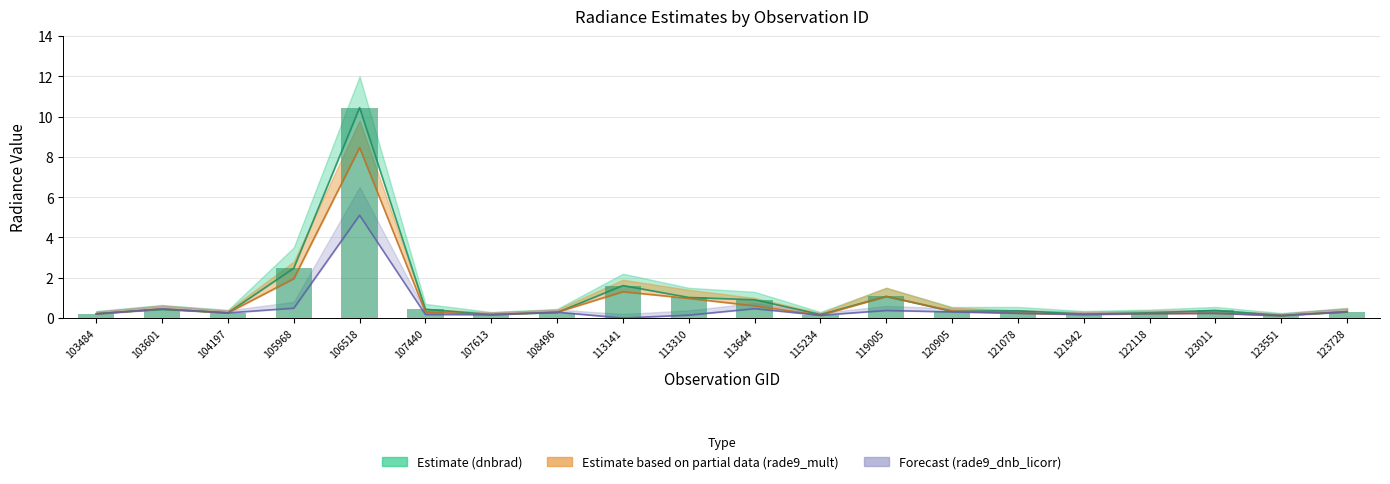

Reading left to right, list all the values displayed in this chart.

dnbrad: 103484=0.2	103601=0.4	104197=0.3	105968=2.5	106518=10.4	107440=0.4	107613=0.2	108496=0.3	113141=1.6	113310=1.0	113644=0.9	115234=0.2	119005=1.1	120905=0.3	121078=0.4	121942=0.2	122118=0.3	123011=0.4	123551=0.1	123728=0.3
rade9_mult_nadir_norm: 103484=0.2	103601=0.5	104197=0.3	105968=2.0	106518=8.5	107440=0.3	107613=0.2	108496=0.3	113141=1.3	113310=1.0	113644=0.6	115234=0.1	119005=1.1	120905=0.3	121078=0.2	121942=0.2	122118=0.2	123011=0.2	123551=0.1	123728=0.3
rade9_dnb_licorr: 103484=0.2	103601=0.5	104197=0.3	105968=0.5	106518=5.1	107440=0.2	107613=0.2	108496=0.3	113141=0.0	113310=0.1	113644=0.5	115234=0.1	119005=0.4	120905=0.3	121078=0.2	121942=0.2	122118=0.2	123011=0.2	123551=0.1	123728=0.3